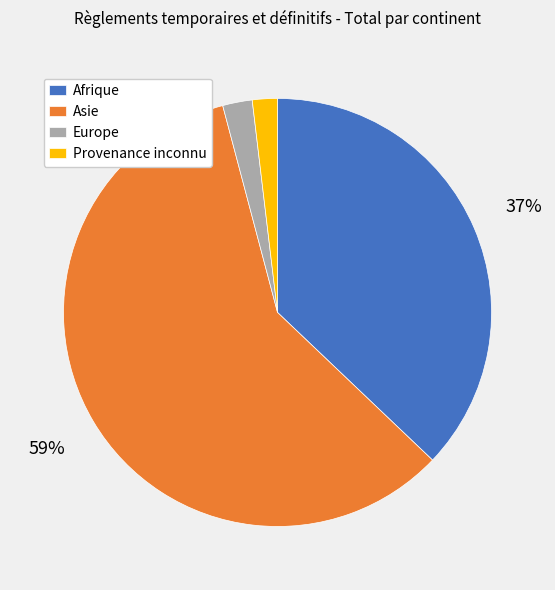

What percentage is the Afrique slice, to the nearest percent?

37%